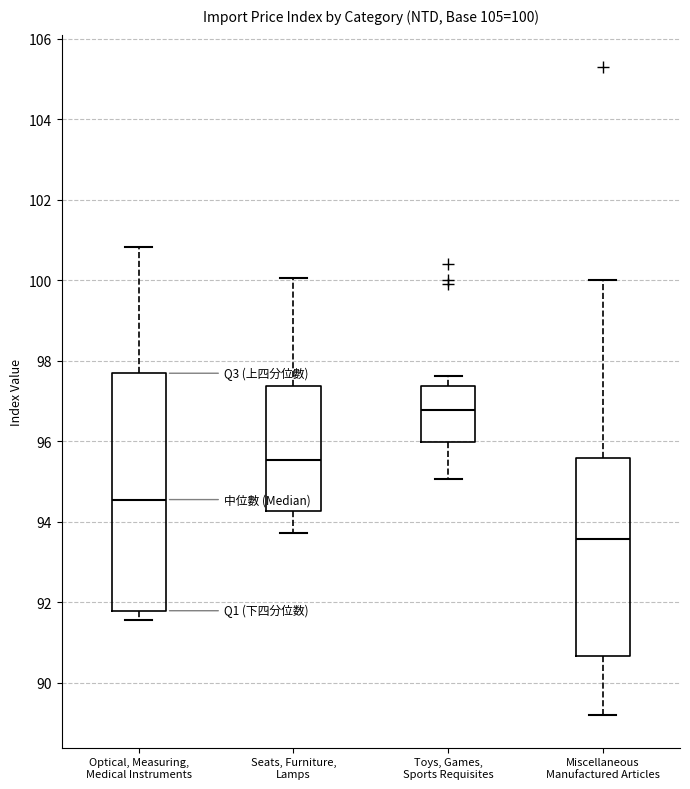

Comparing the boxes themselves (not the whiskers), which one is the tallest?

Optical, Measuring, Medical Instruments